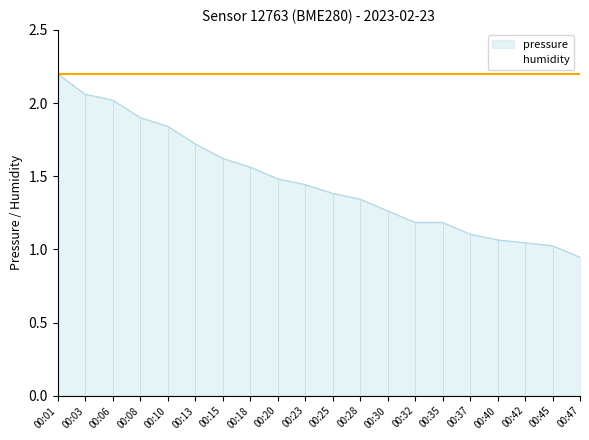

List the labels in order of value, smallest first.

00:47, 00:45, 00:42, 00:40, 00:37, 00:32, 00:35, 00:30, 00:28, 00:25, 00:23, 00:20, 00:18, 00:15, 00:13, 00:10, 00:08, 00:06, 00:03, 00:01